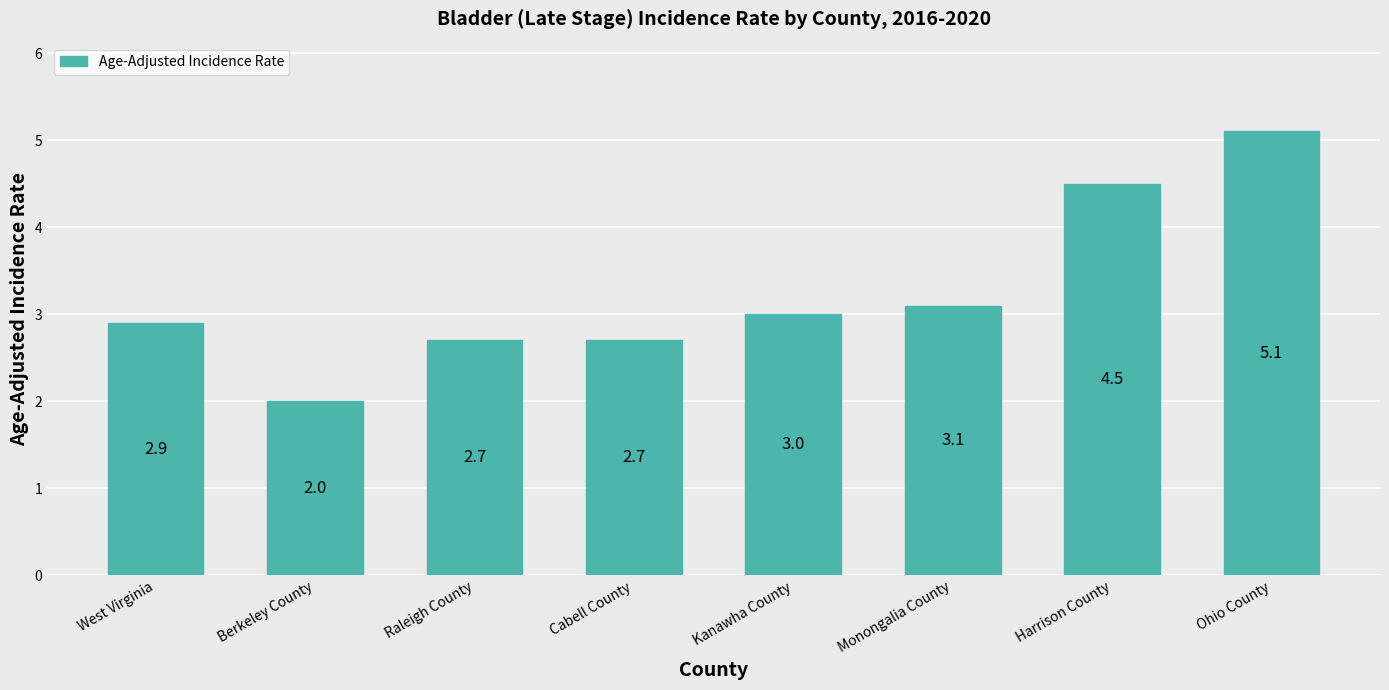

What is the difference between the values at Ohio County and Kanawha County?

2.1